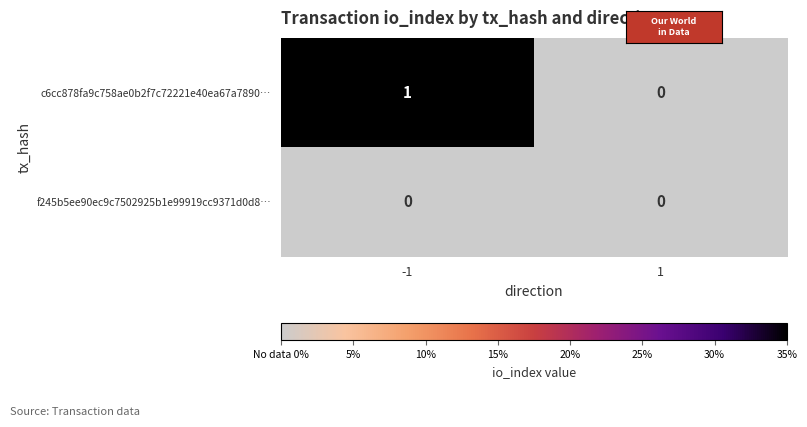

Is the value of c6cc878fa9c758ae0b2f7c72221e40ea67a7890… at -1 greater than the value of f245b5ee90ec9c7502925b1e99919cc9371d0d8… at 1?

Yes